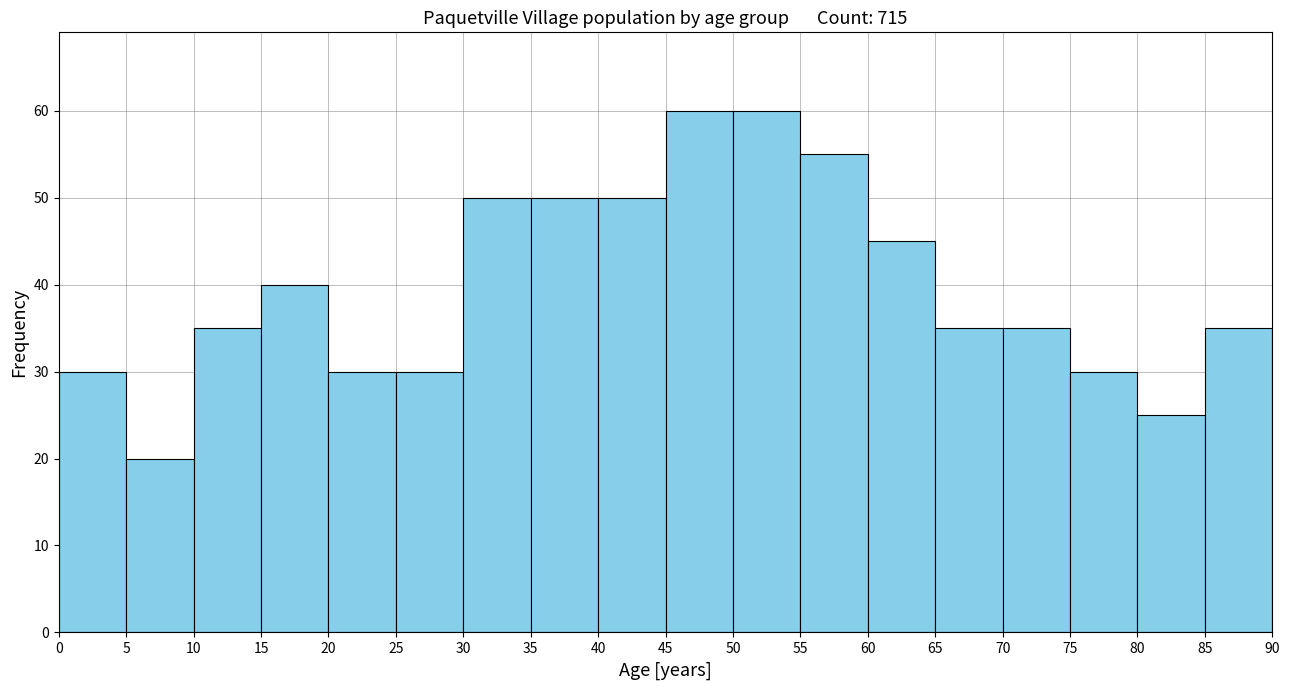

Reading left to right, list every bar in this chart as the range it spans on the x-axis followed by its height. The values are not printed on the chart, so give them approximately, as read against the axis.

0 to 5: 30
5 to 10: 20
10 to 15: 35
15 to 20: 40
20 to 25: 30
25 to 30: 30
30 to 35: 50
35 to 40: 50
40 to 45: 50
45 to 50: 60
50 to 55: 60
55 to 60: 55
60 to 65: 45
65 to 70: 35
70 to 75: 35
75 to 80: 30
80 to 85: 25
85 to 90: 35